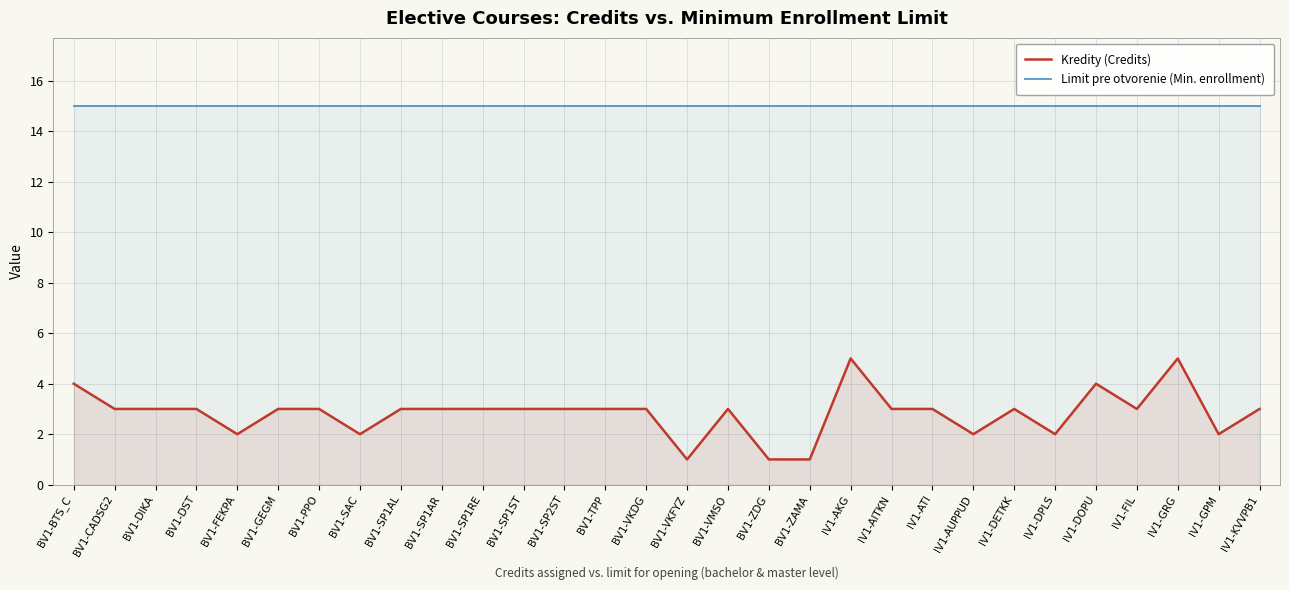

True or false: Limit pre otvorenie (Min. enrollment) and Kredity (Credits) cross at least once.

False